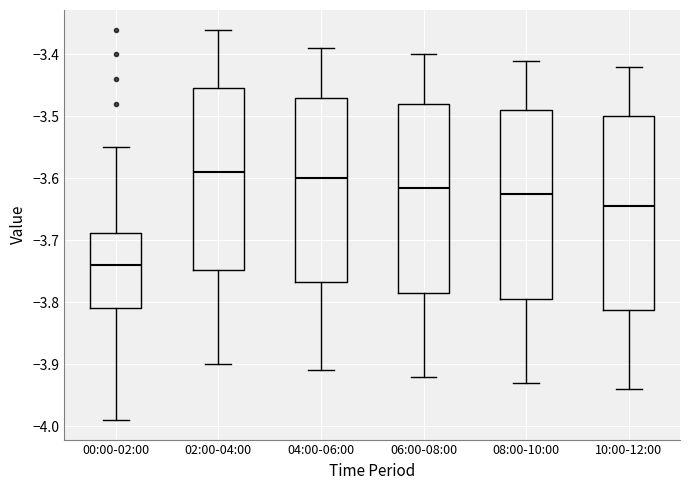

Reading left to right, transcribe this box plot: for each box, give where its median line is, the range the box spans, and where its two whiskers end, as read against the y-axis. The values are not printed on the chart, so give them approximately, as read against the axis.

00:00-02:00: median -3.74, box -3.81 to -3.69, whiskers -3.99 to -3.55
02:00-04:00: median -3.59, box -3.75 to -3.45, whiskers -3.90 to -3.36
04:00-06:00: median -3.60, box -3.77 to -3.47, whiskers -3.91 to -3.39
06:00-08:00: median -3.61, box -3.78 to -3.48, whiskers -3.92 to -3.40
08:00-10:00: median -3.62, box -3.79 to -3.49, whiskers -3.93 to -3.41
10:00-12:00: median -3.64, box -3.81 to -3.50, whiskers -3.94 to -3.42